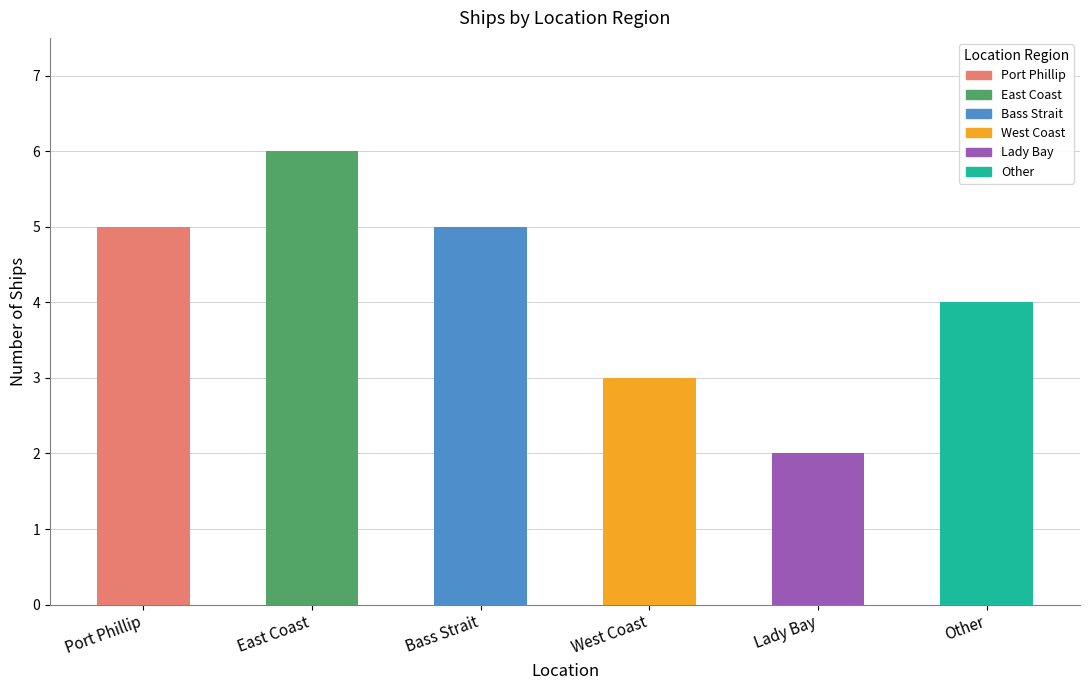

What is the ratio of the value at Port Phillip to the value at Other?

1.2